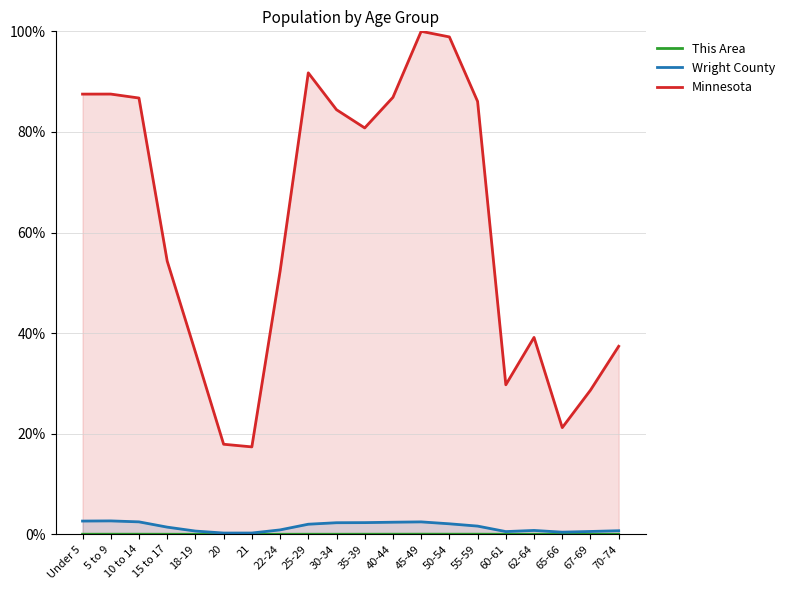

True or false: Wright County and Minnesota intersect in this chart.

False